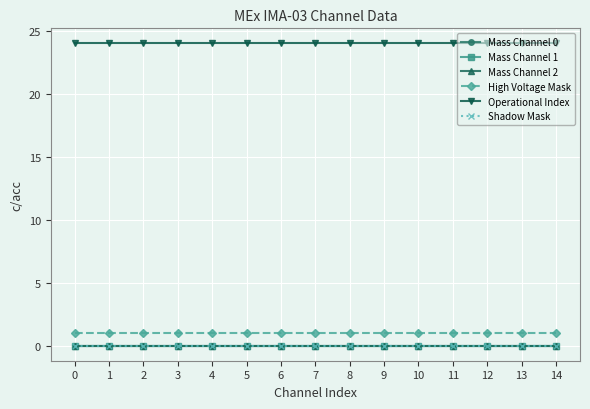

List the series in order of their peak value, lowest first.

Mass Channel 0, Mass Channel 1, Mass Channel 2, Shadow Mask, High Voltage Mask, Operational Index